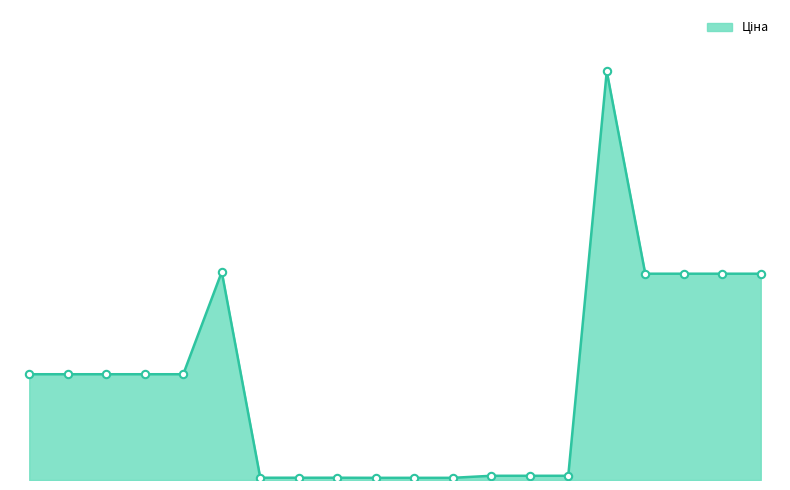

Is this an area chart (filled region under the line)?

Yes